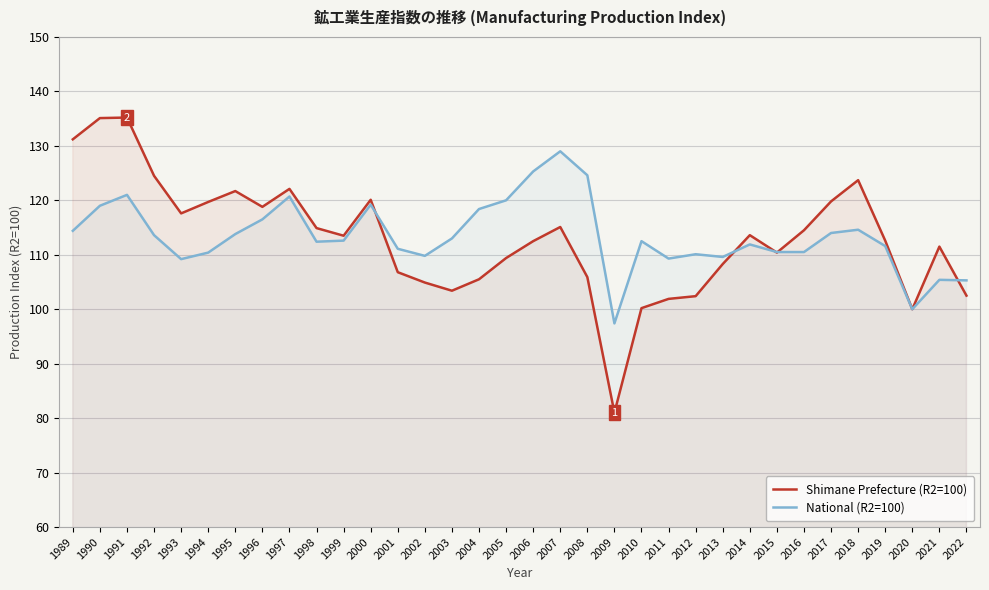

What is the difference between the National (R2=100) values at 1997 and 2010?

8.2